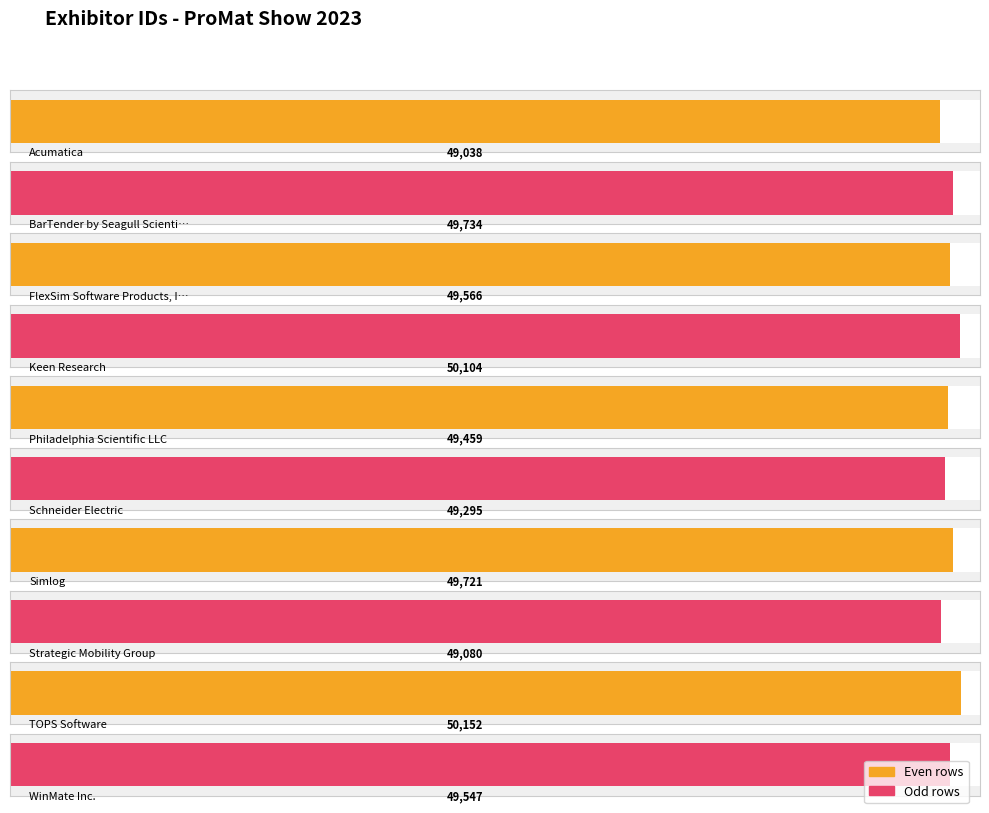

What is the change in value from Acumatica to Philadelphia Scientific LLC?

+421